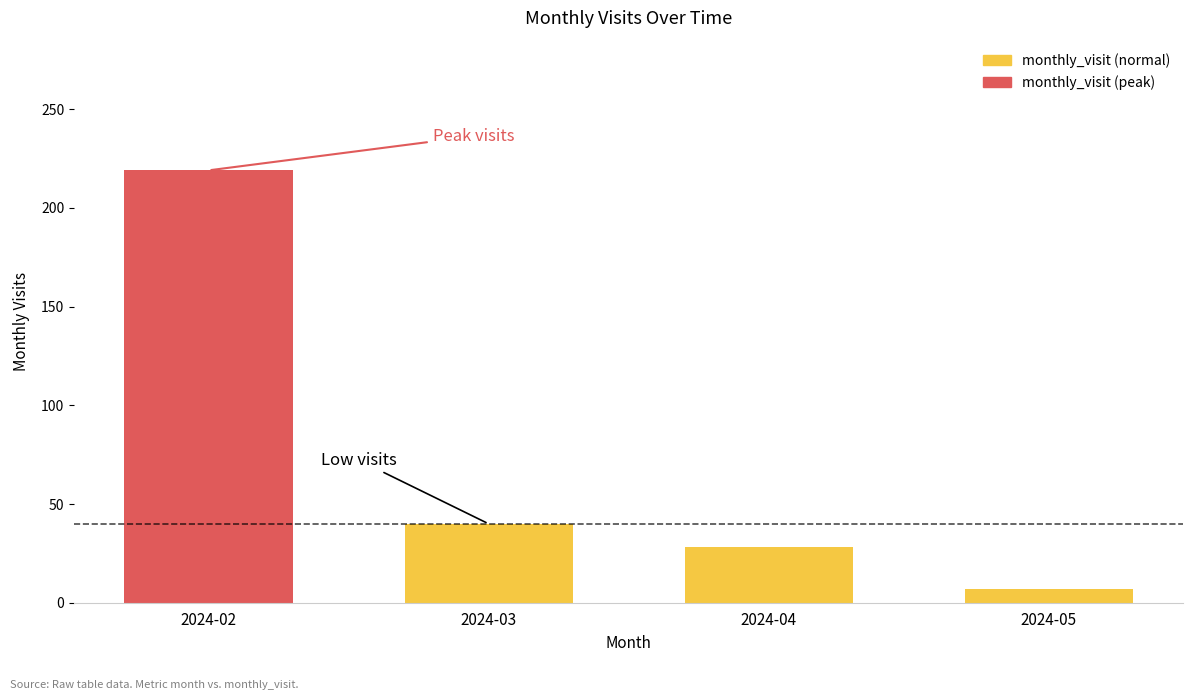

At which label does the data first exceed 40?

2024-02